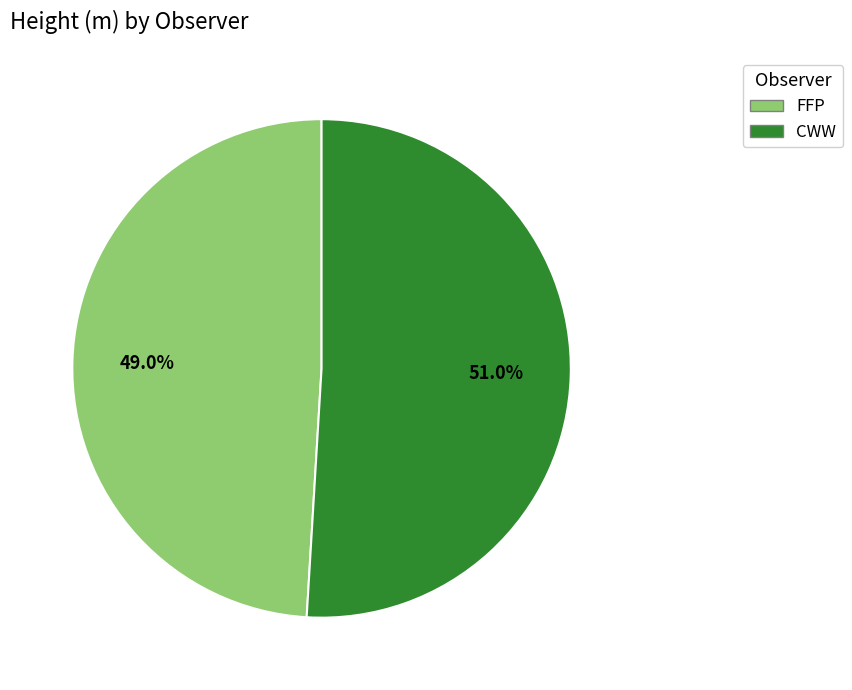

Which category accounts for the majority?

CWW